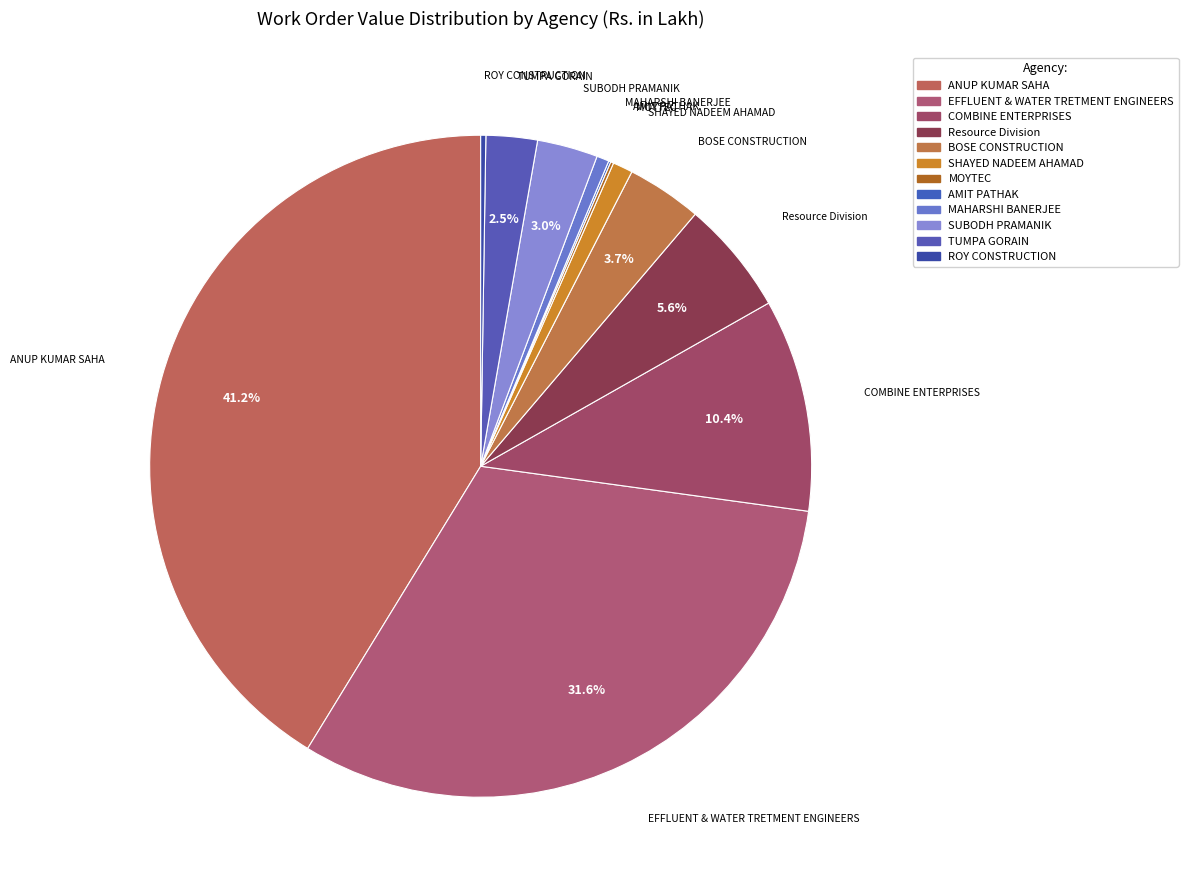

What percentage is NOT represented by ANUP KUMAR SAHA?

58.8%